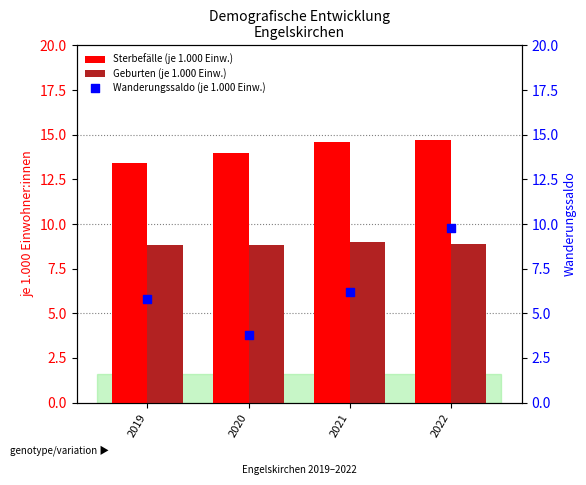

Which series contains the lowest Y value?

Wanderungssaldo (je 1.000 Einw.)